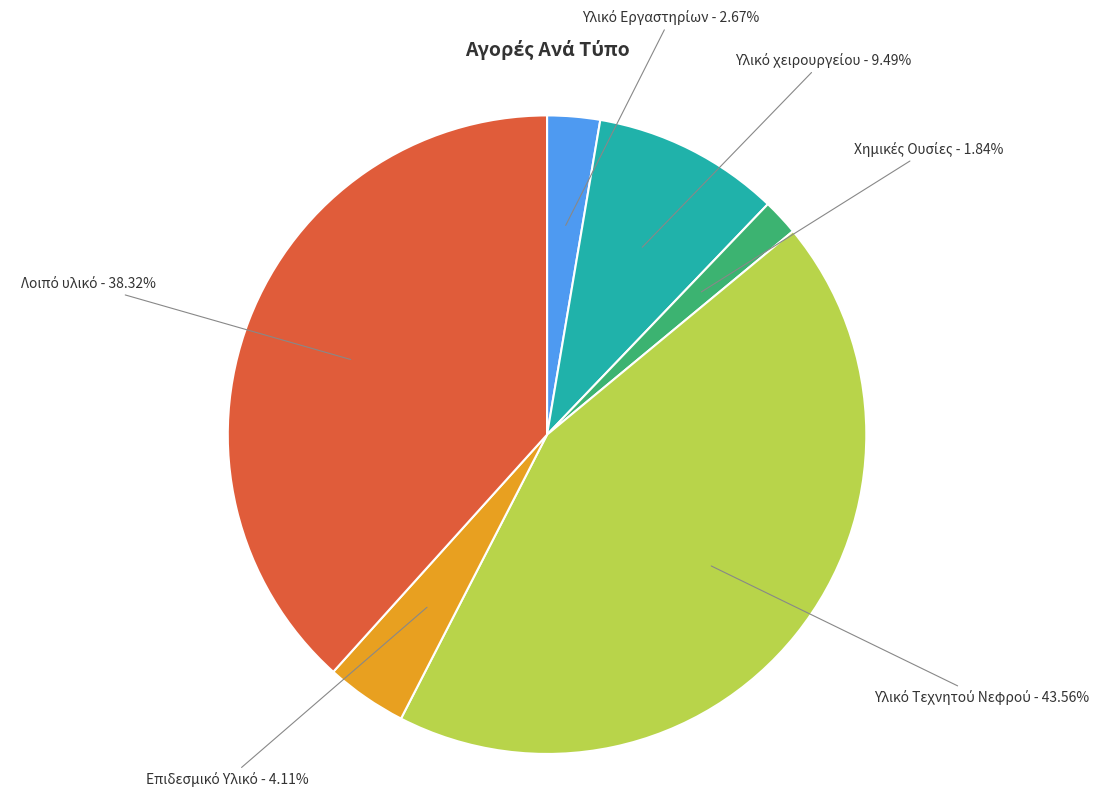

Is there a majority slice in this chart?

No